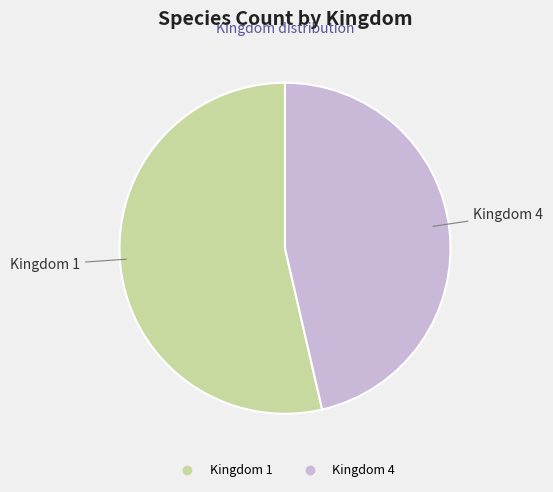

Is there a majority slice in this chart?

Yes